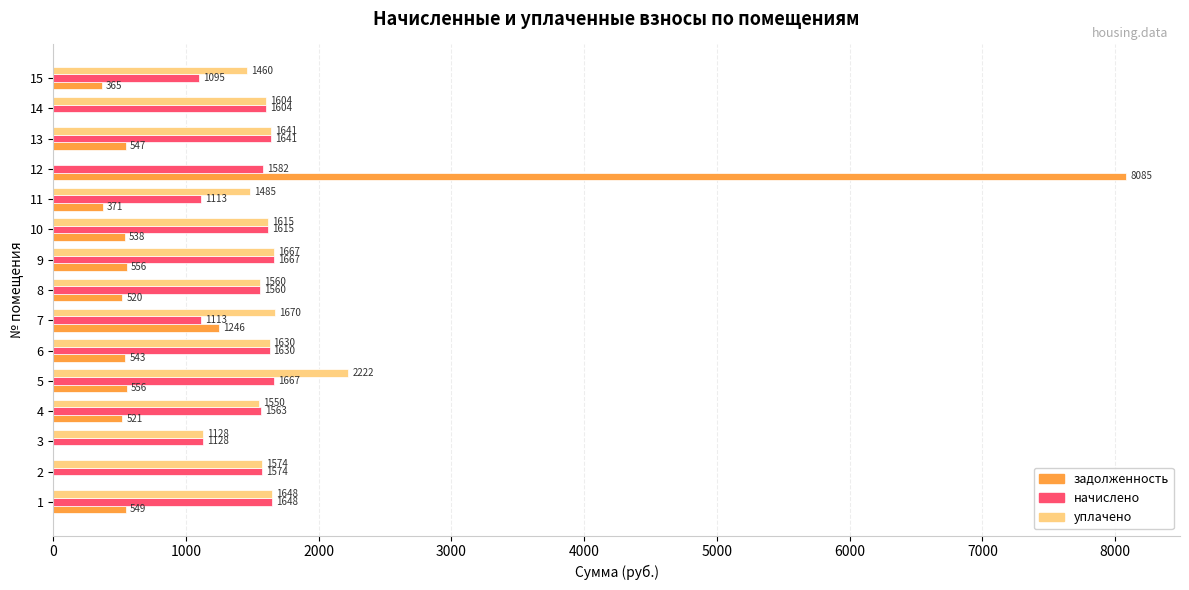

Which series has the largest range (max minus min)?

задолженность